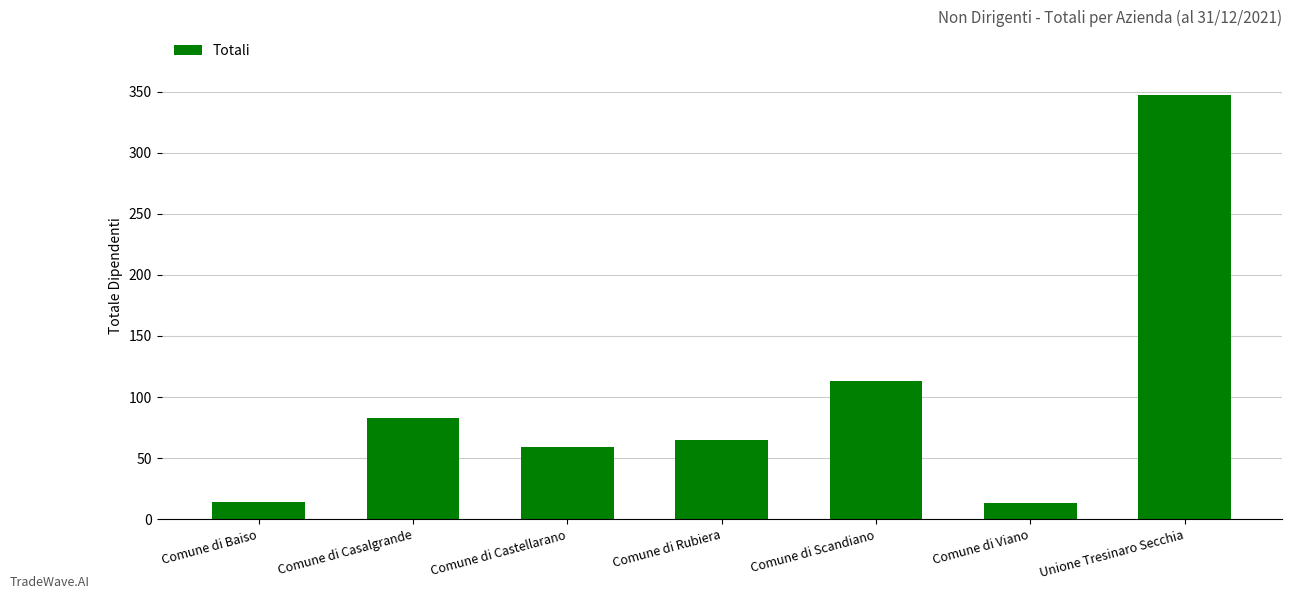

What is the greatest value displayed?

347